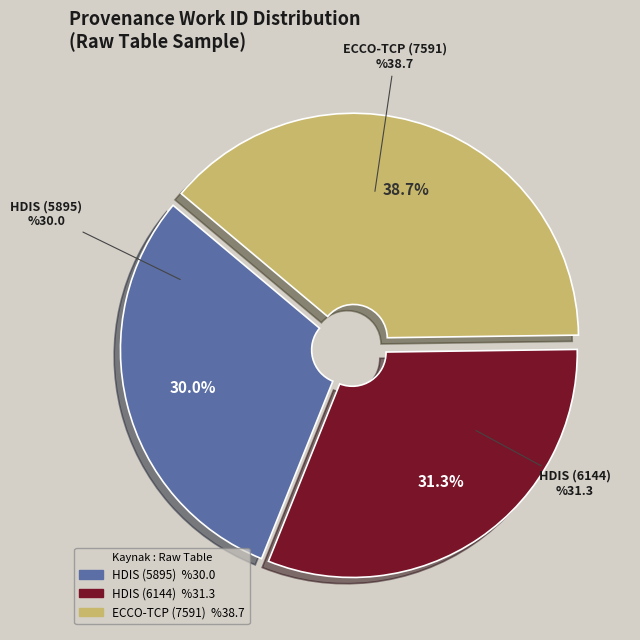

What is the smallest slice in the pie chart?

HDIS (5895)